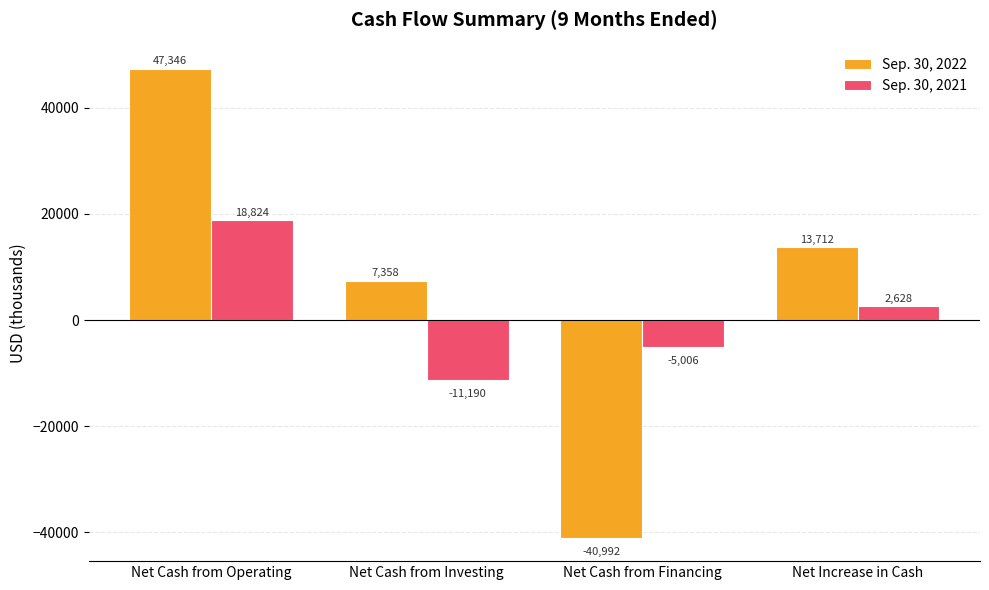

Is it true that Sep. 30, 2022 equals 47346 at Net Cash from Operating?

True